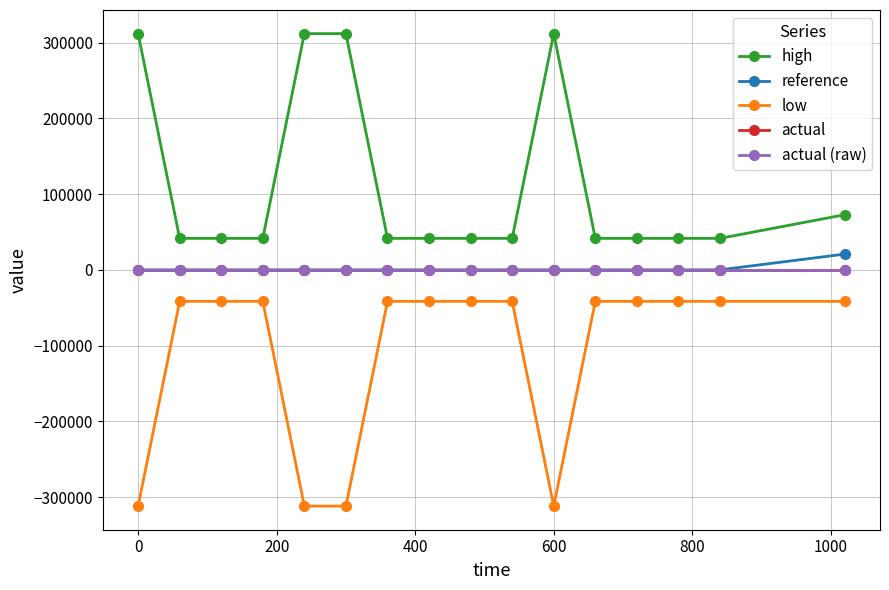

Is this an area chart (filled region under the line)?

No